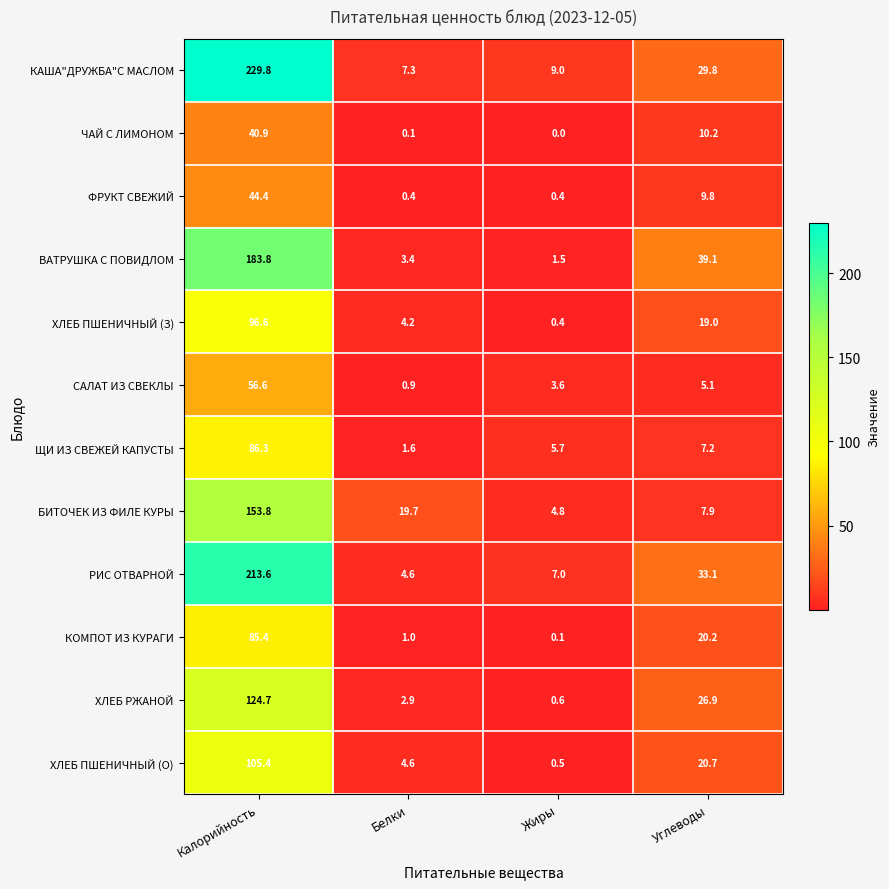

At Углеводы, list the series in order from largest to smallest.

ВАТРУШКА С ПОВИДЛОМ, РИС ОТВАРНОЙ, КАША"ДРУЖБА"С МАСЛОМ, ХЛЕБ РЖАНОЙ, ХЛЕБ ПШЕНИЧНЫЙ (О), КОМПОТ ИЗ КУРАГИ, ХЛЕБ ПШЕНИЧНЫЙ (З), ЧАЙ С ЛИМОНОМ, ФРУКТ СВЕЖИЙ, БИТОЧЕК ИЗ ФИЛЕ КУРЫ, ЩИ ИЗ СВЕЖЕЙ КАПУСТЫ, САЛАТ ИЗ СВЕКЛЫ